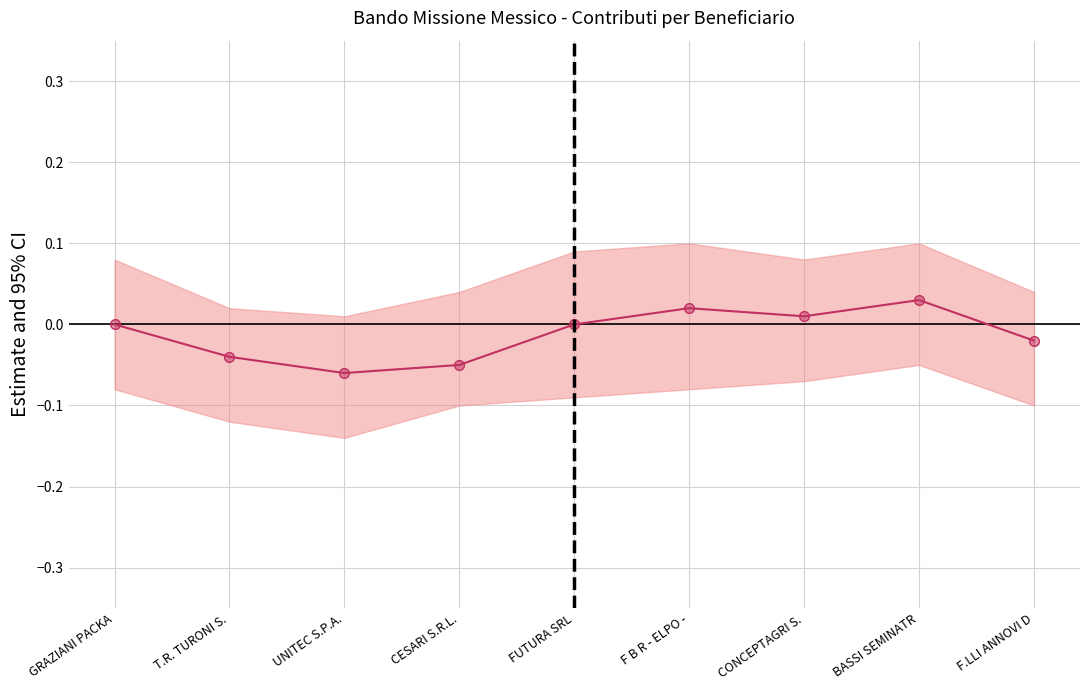

Which label corresponds to the largest value in the chart?

BASSI SEMINATR